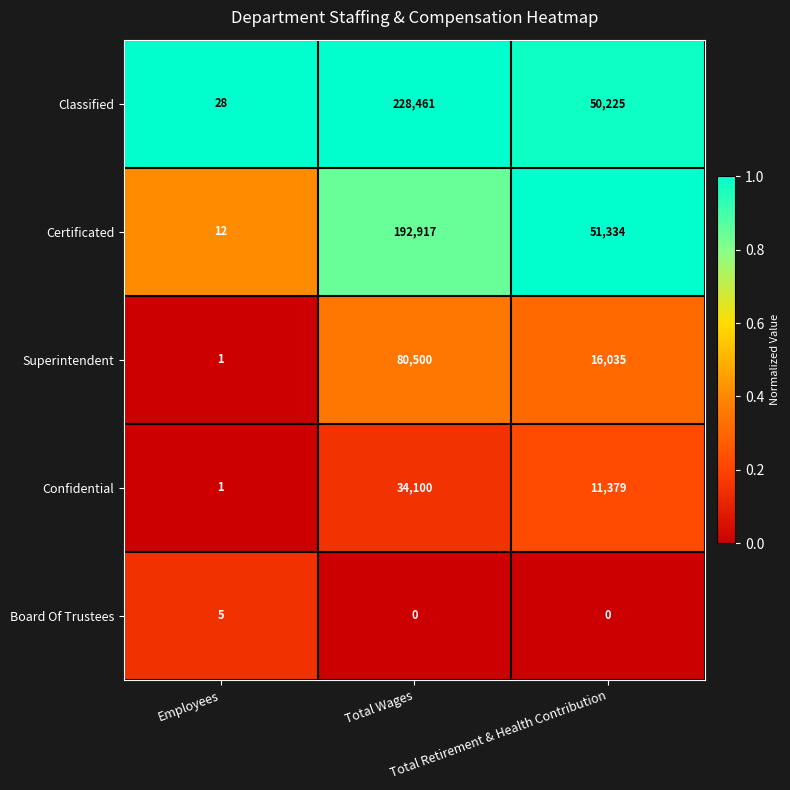

How many Classified values are between 28 and 228461?

3